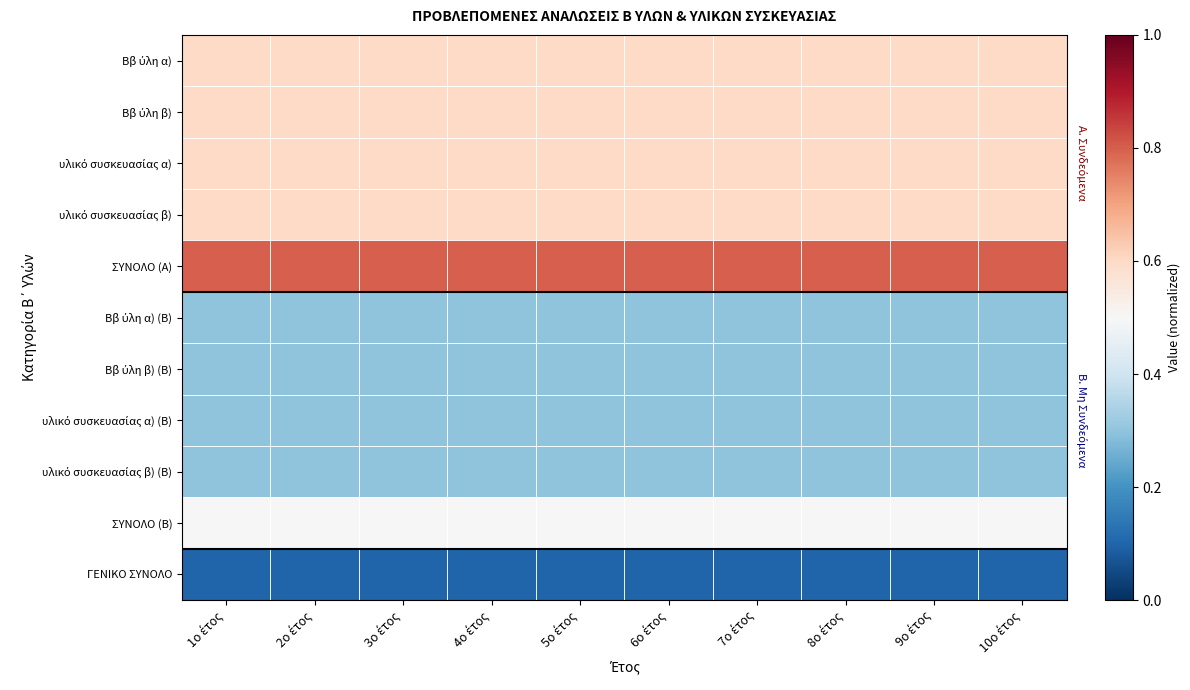

At which category is the sum across all series the highest?

1ο έτος